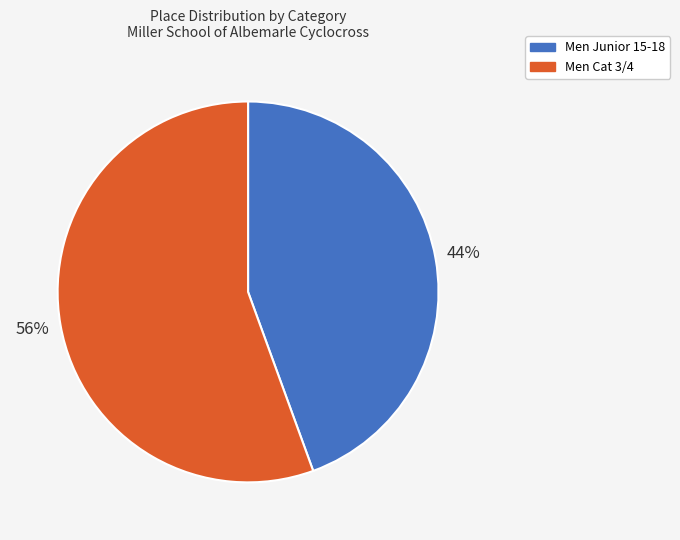

What is the largest slice in the pie chart?

Men Cat 3/4